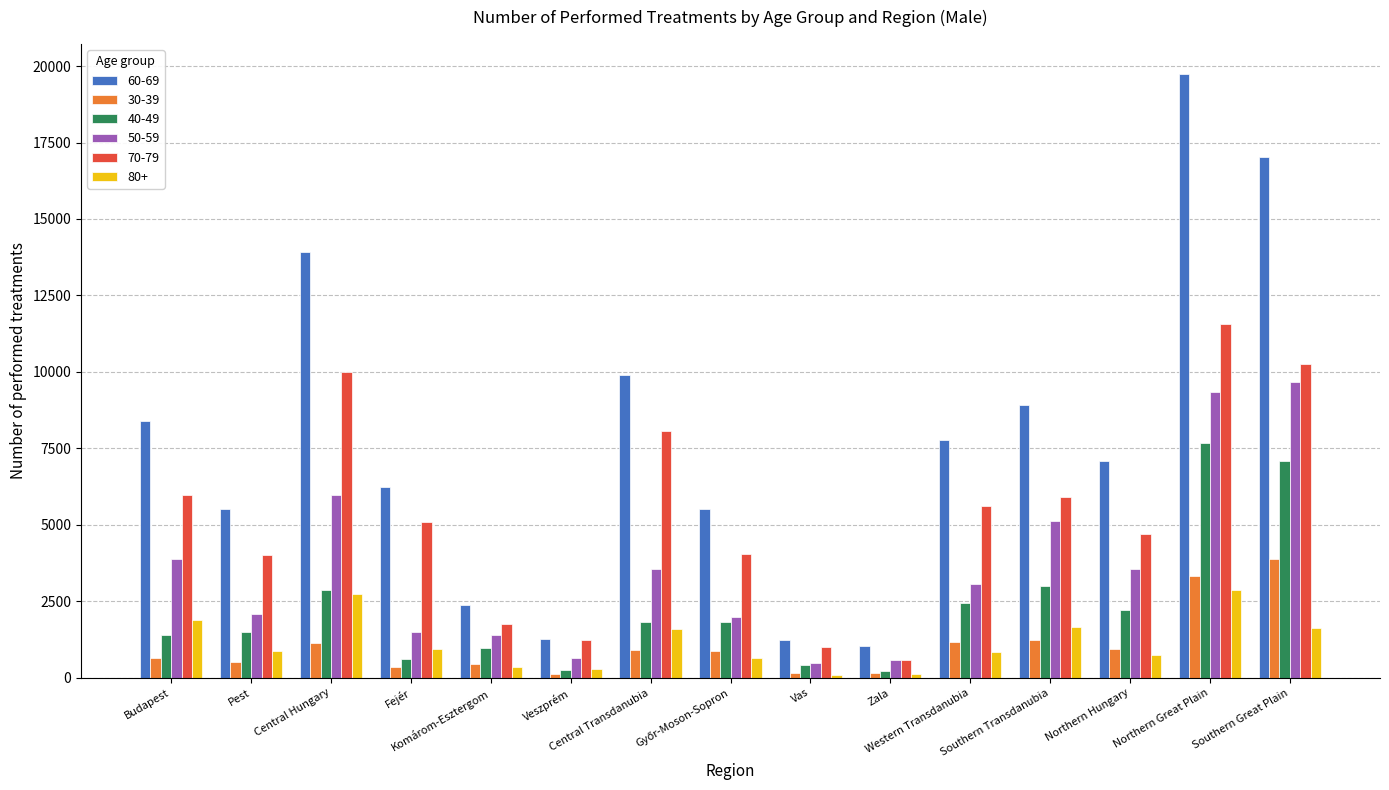

Which series has the widest spread of values?

60-69